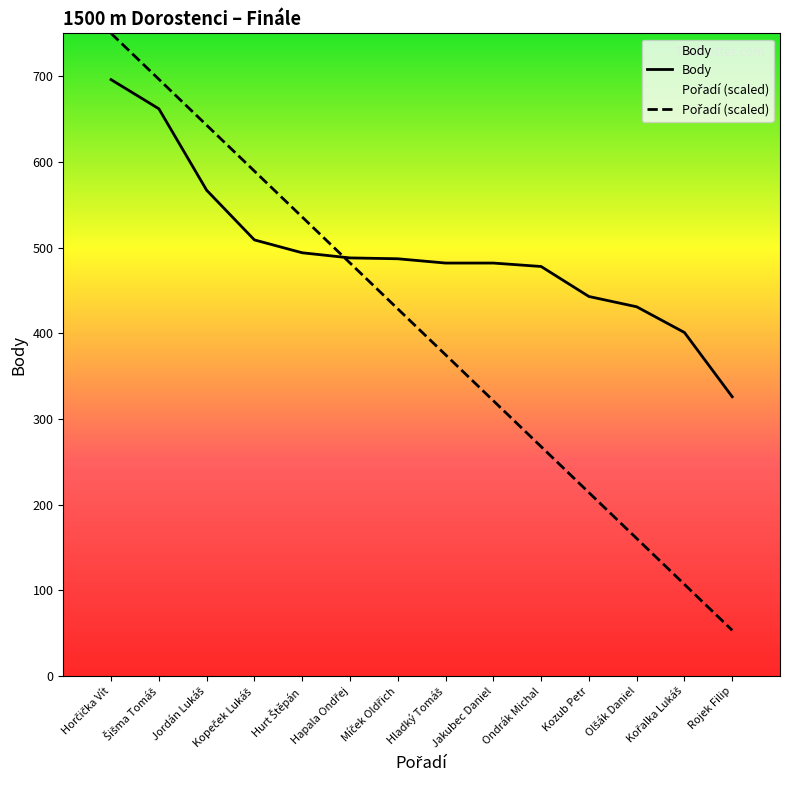

Where do Pořadí and Body first cross each other?

Hurt Štěpán and Hapala Ondřej